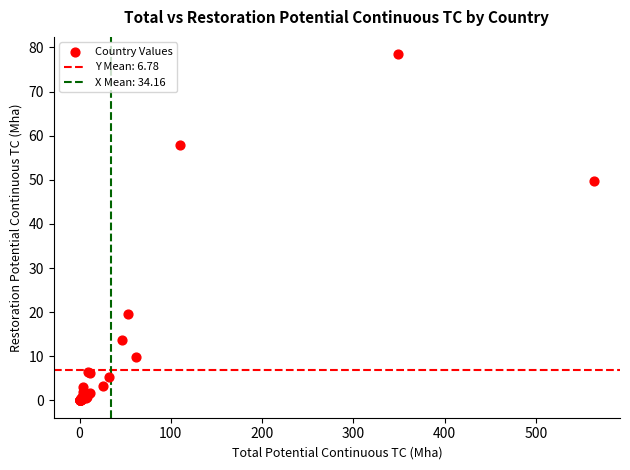

What Y value in the scatter plot is closest to 39?

49.7